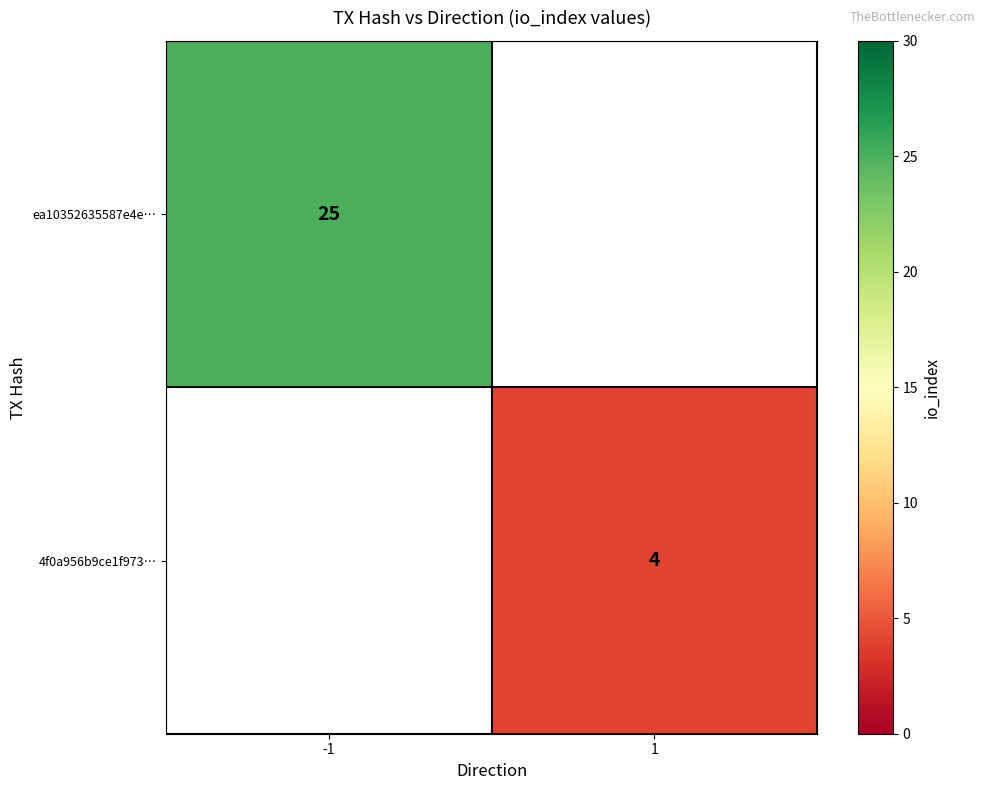

The value of 4f0a956b9ce1f973… at 1 is 4. True or false?

True